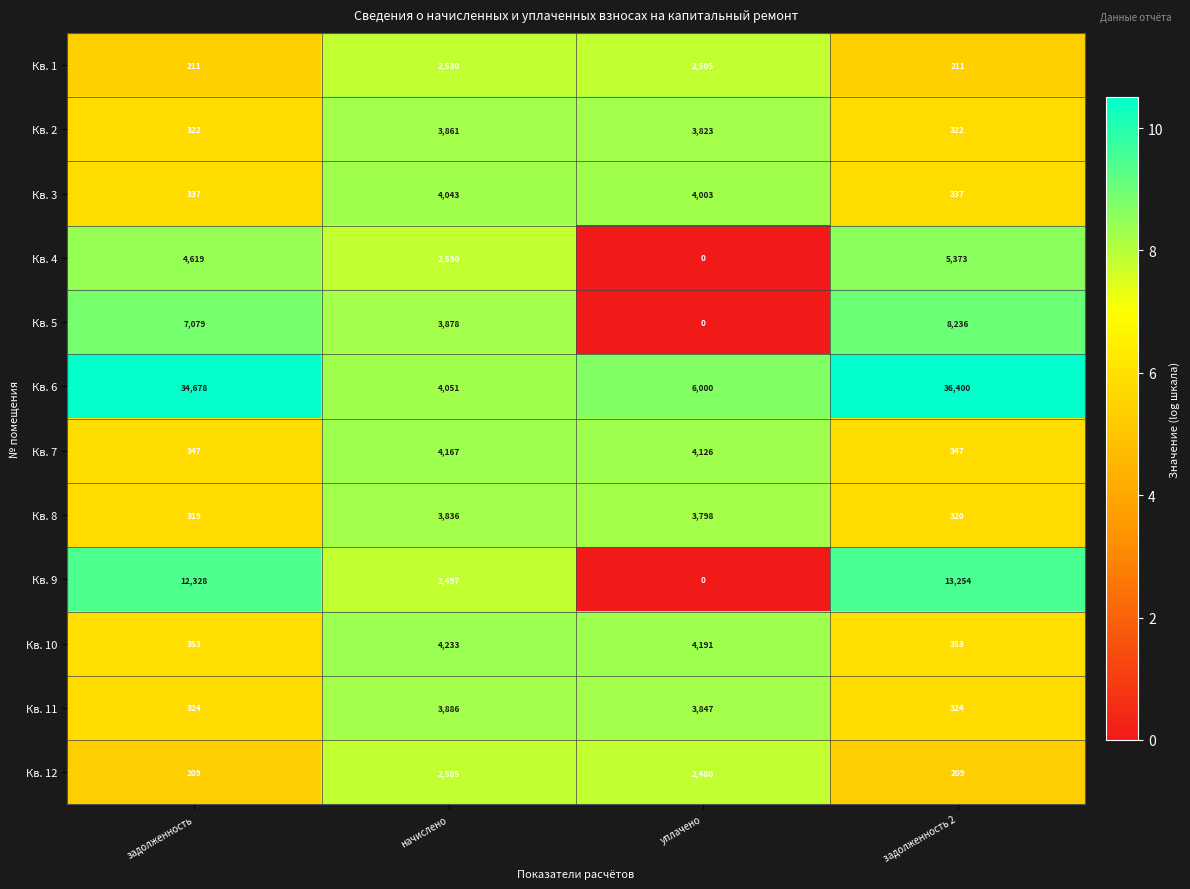

True or false: Кв. 2 has a value of 322 at задолженность.

True